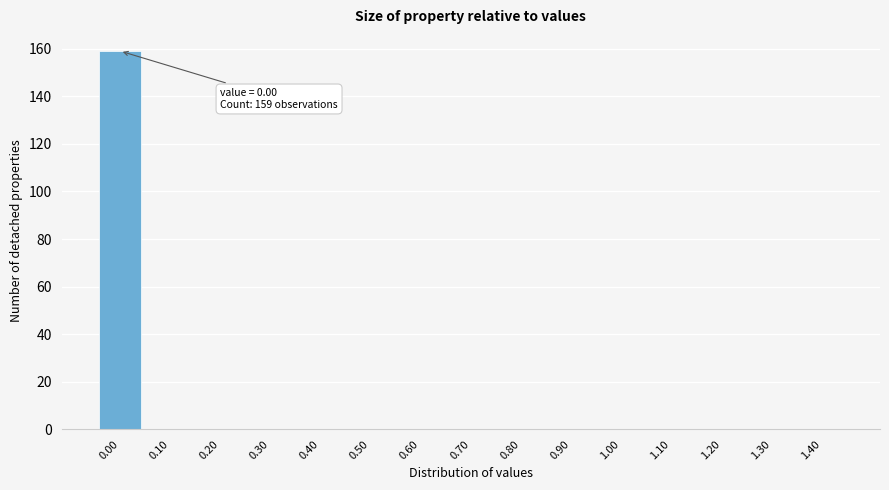

Reading left to right, transcribe all the data shown in this chart.

0.00=159	0.10=0	0.20=0	0.30=0	0.40=0	0.50=0	0.60=0	0.70=0	0.80=0	0.90=0	1.00=0	1.10=0	1.20=0	1.30=0	1.40=0